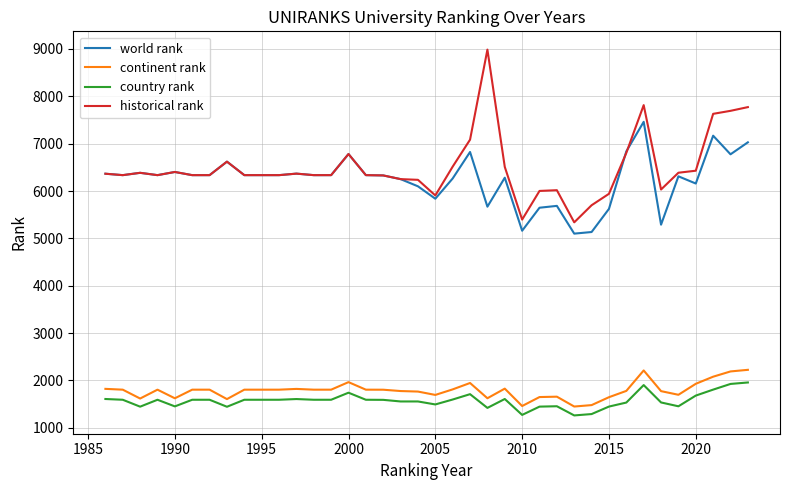

What is the highest value of the world rank series?

7462.0